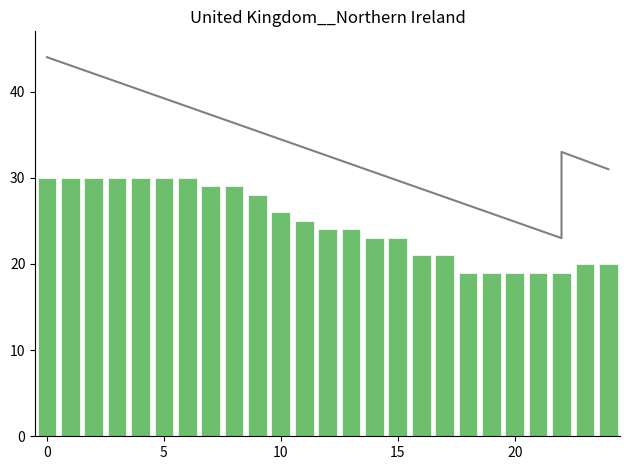

Does the chart contain any negative values?

No